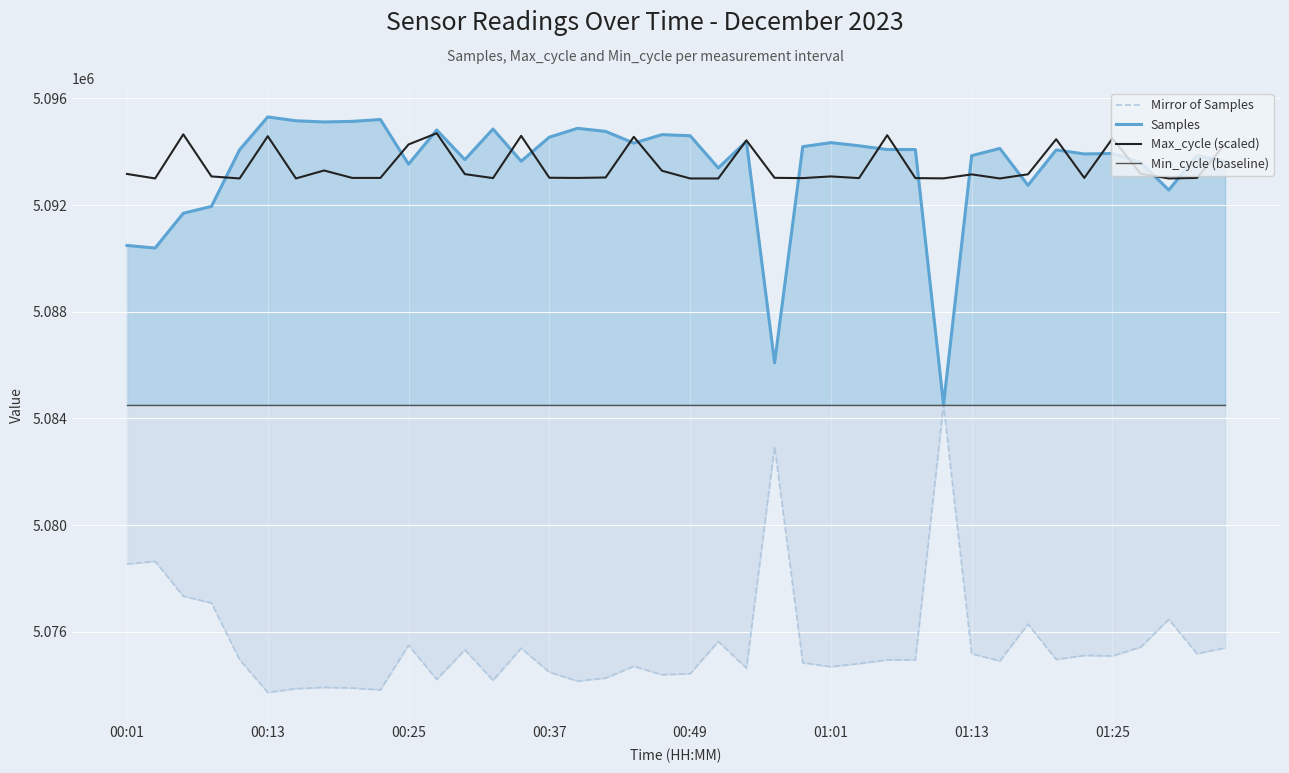

How many lines are shown in the chart?

4